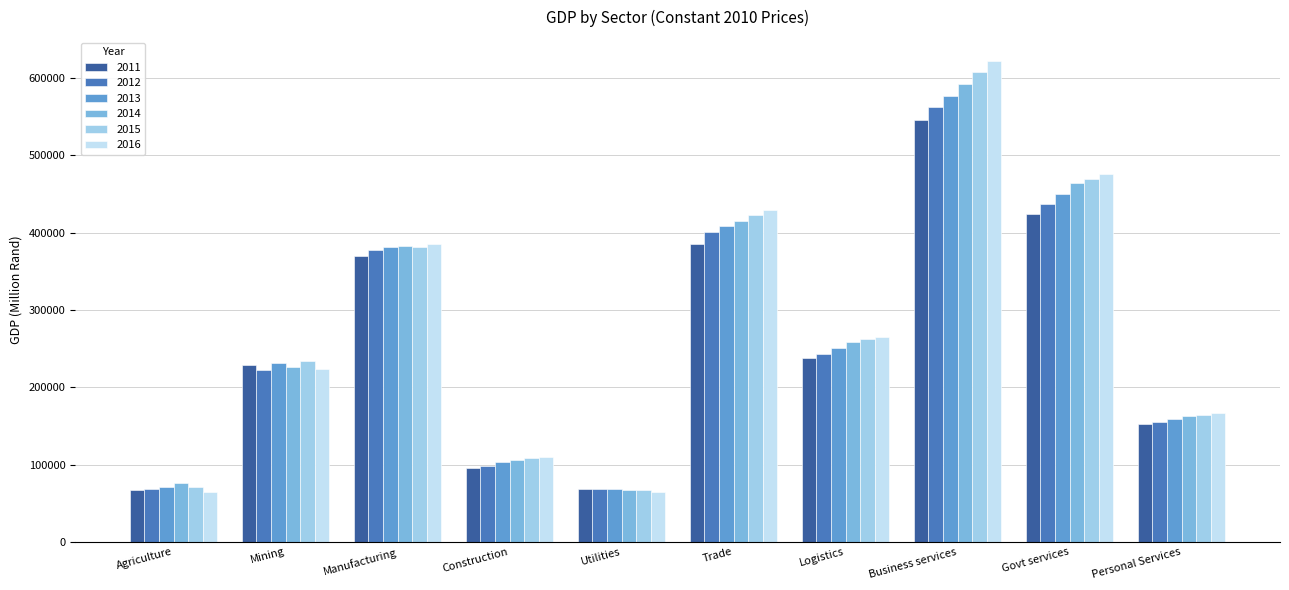

What is the difference between the highest and lowest values at Construction?

13664.5